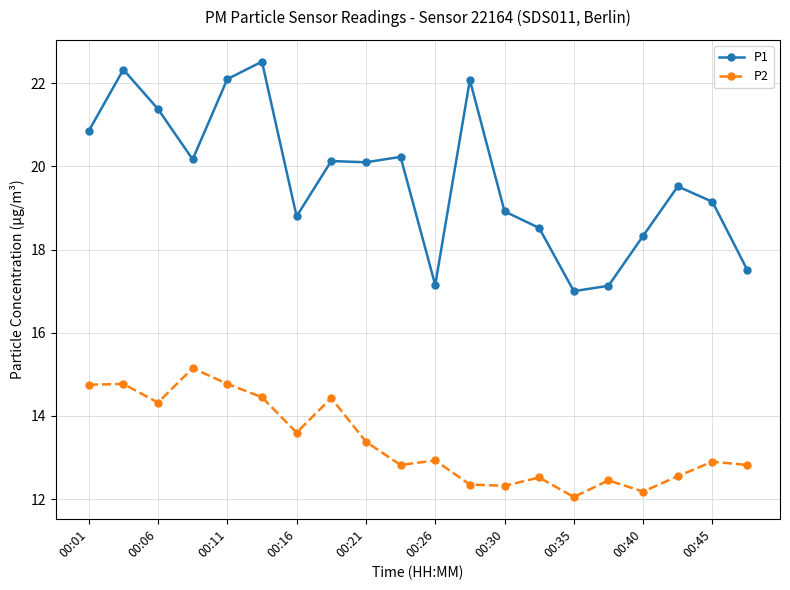

Rank the series by their average value, from highest to lowest.

P1, P2